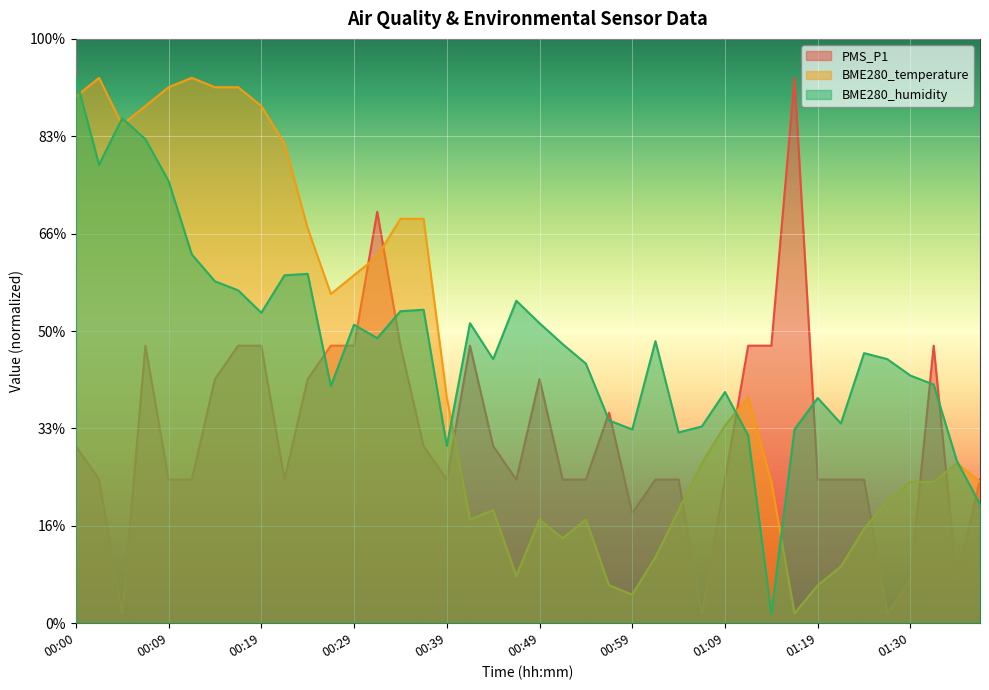

What is the highest value of the BME280_temperature series?

56.0